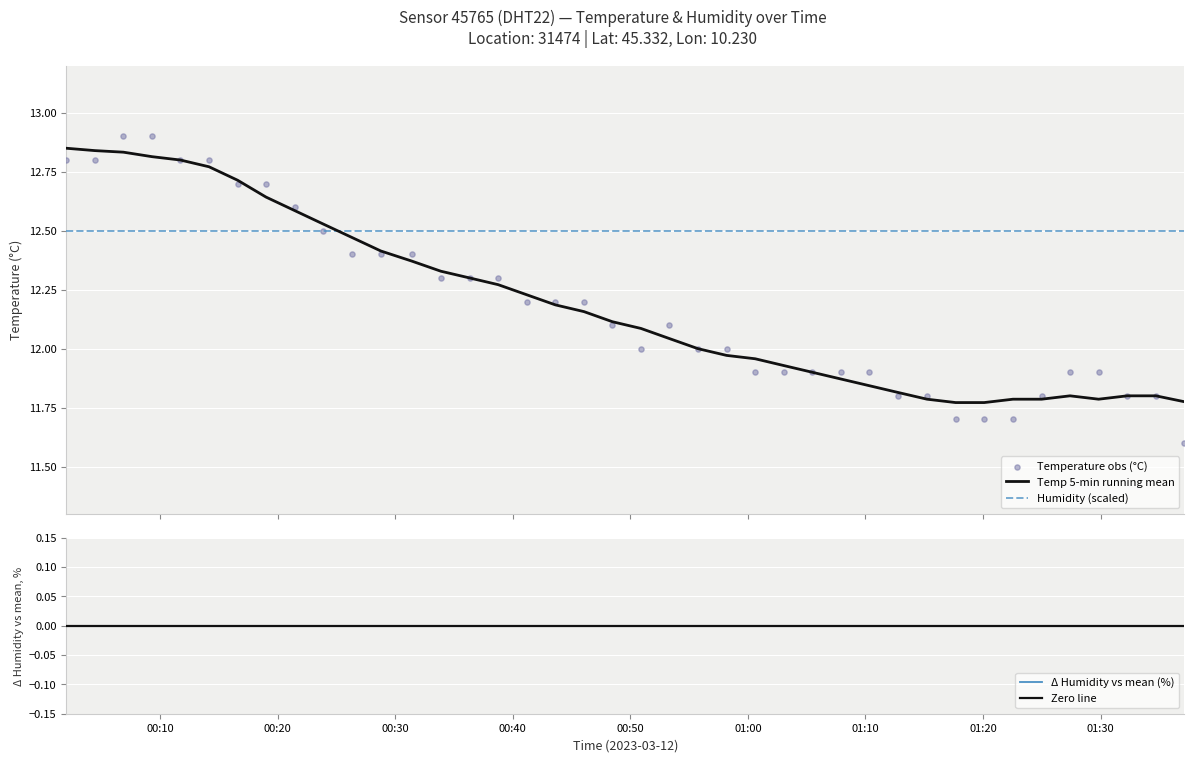

Which series ends up on top after the final intersection of Humidity (scaled) and Temp 5-min running mean?

Humidity (scaled)